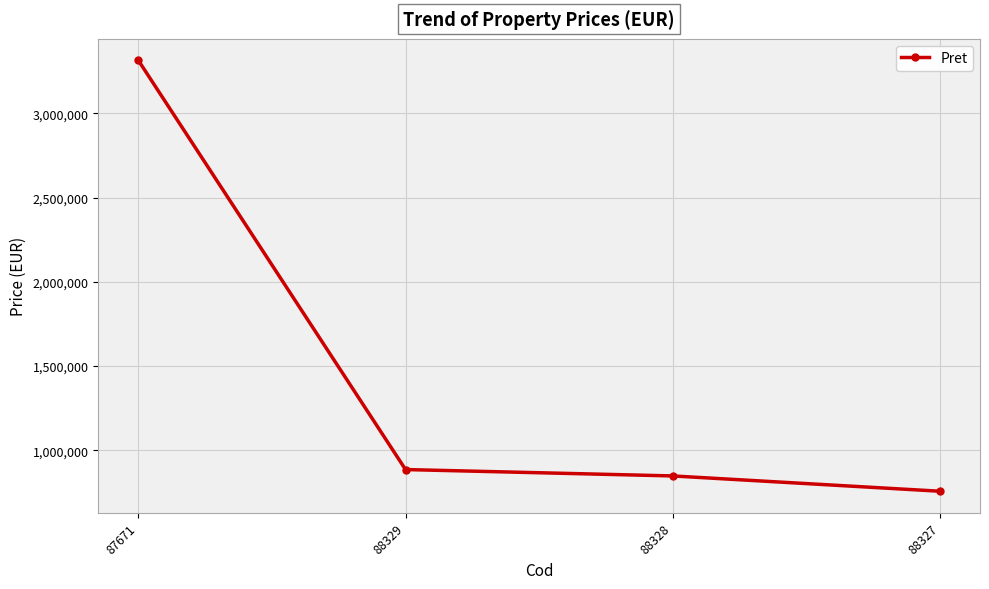

Which category has the highest value across all series?

87671